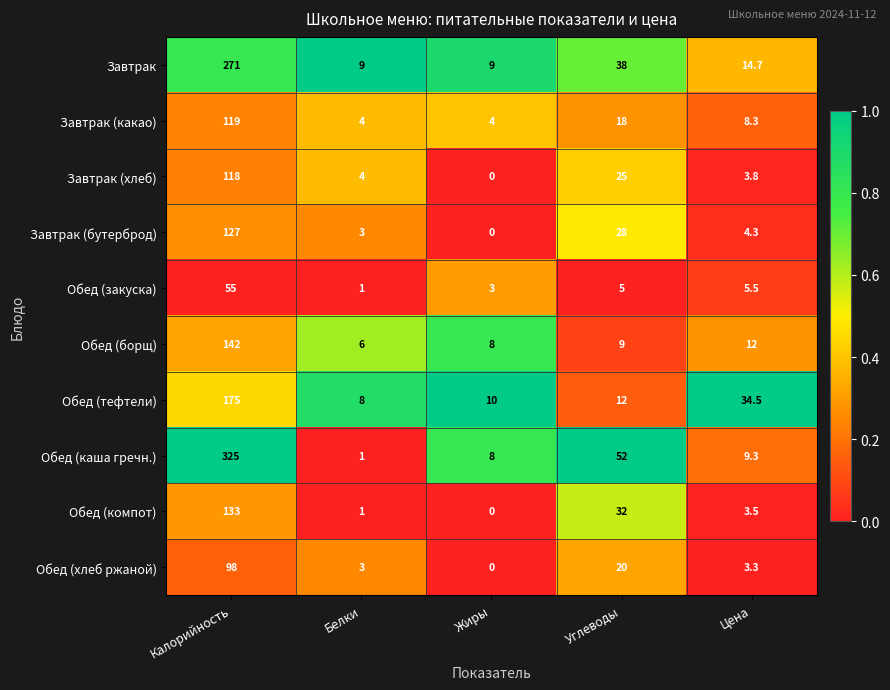

What is the sum of the Обед (компот) values at Белки and Калорийность?

134.0